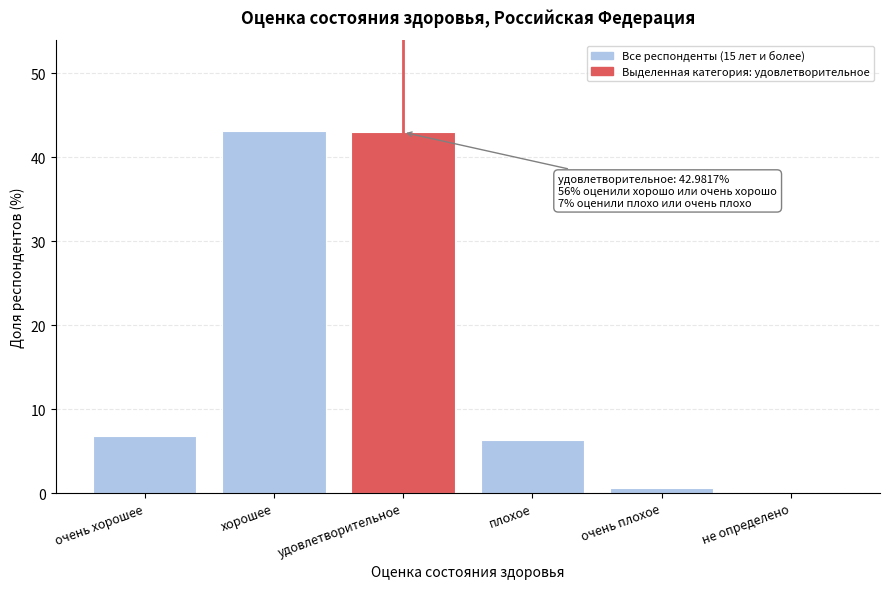

True or false: the data shows 59.3 at хорошее.

False